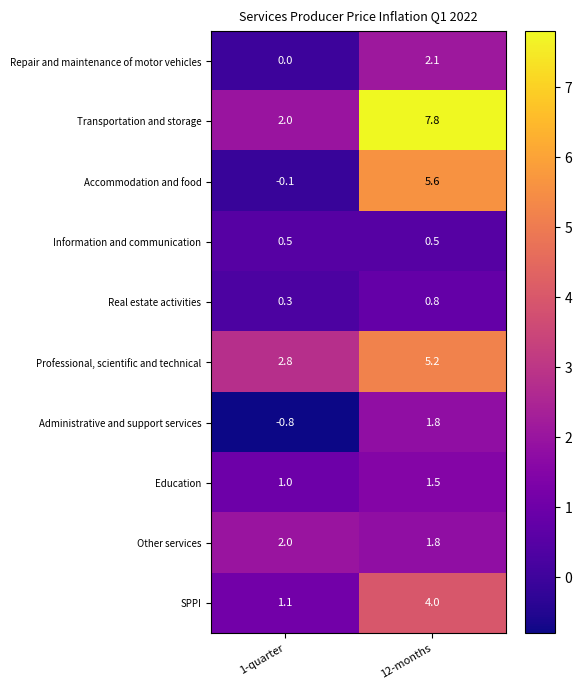

What value does the Real estate activities series have at 1-quarter?

0.3